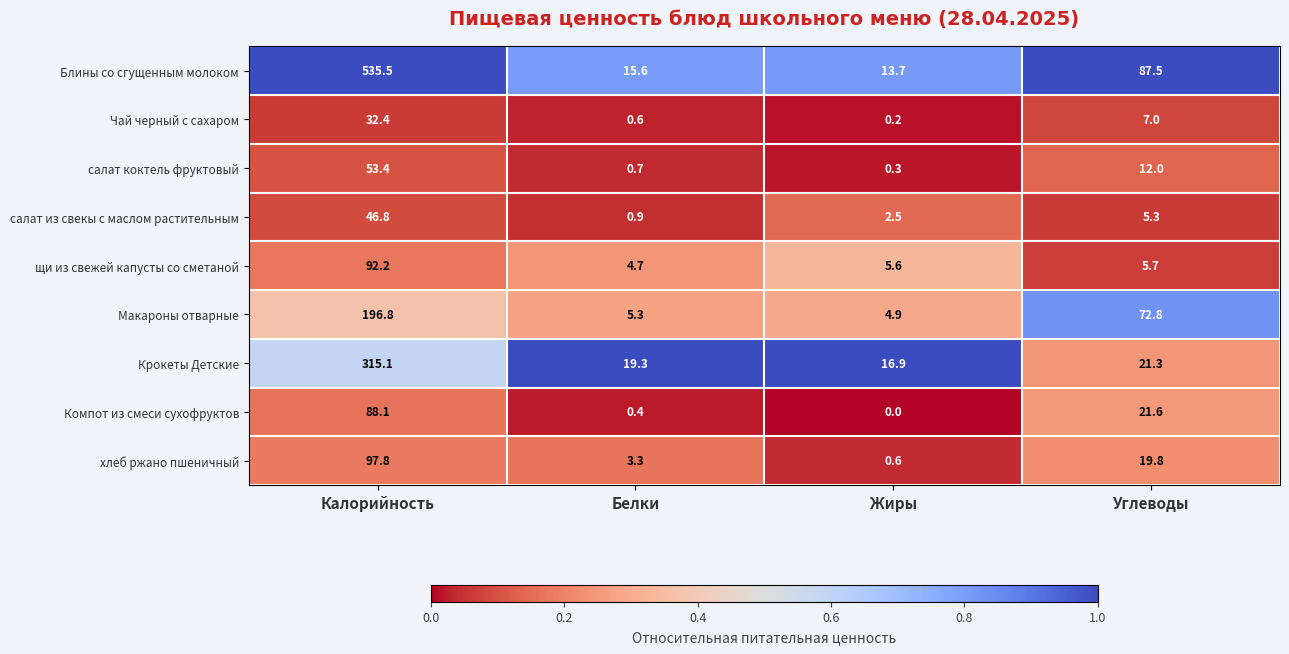

What is the average value of the щи из свежей капусты со сметаной series?

27.1